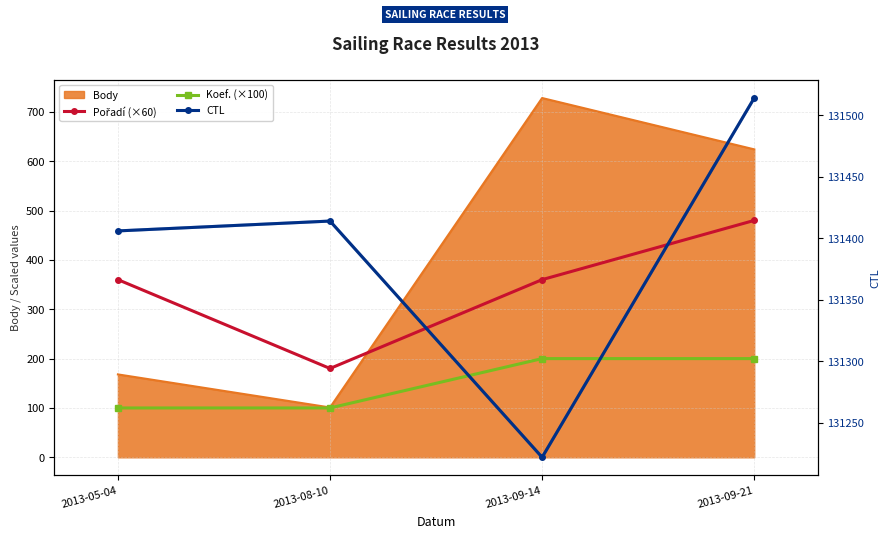

How many data points in CTL are above 131414?

1